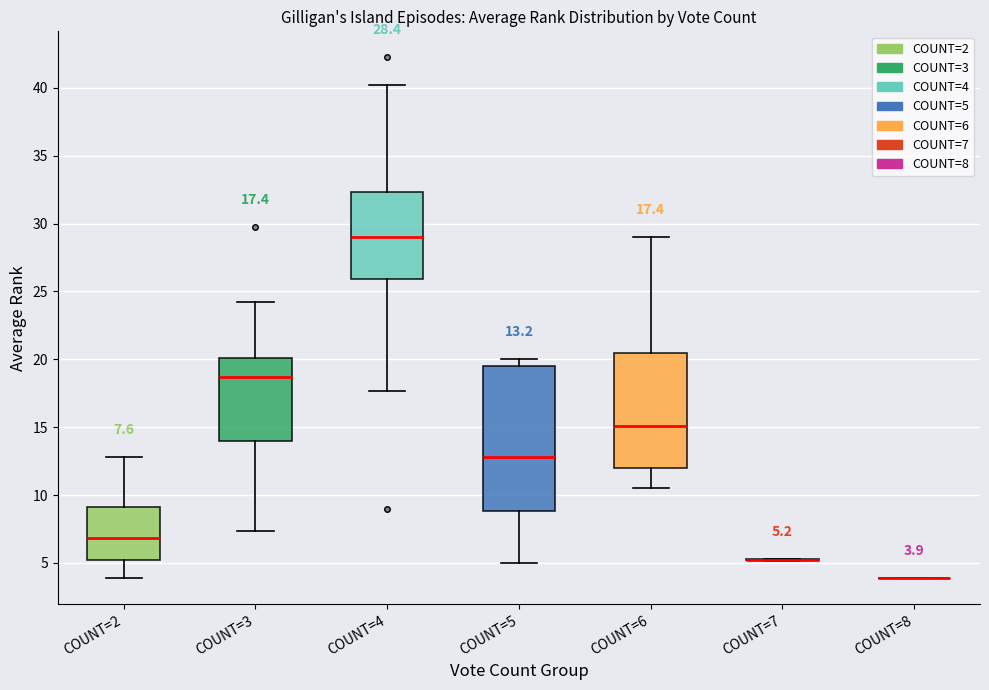

Which box is the tallest, from its lower edge to its upper edge?

COUNT=5